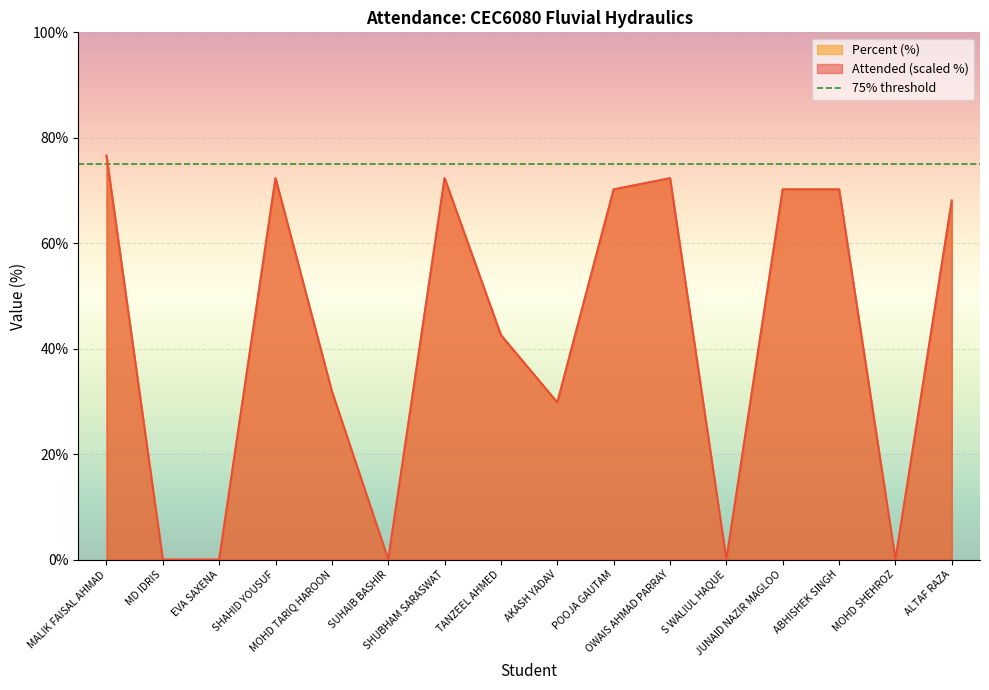

Which series ends up on top after the final intersection of Attended and Percent?

Attended